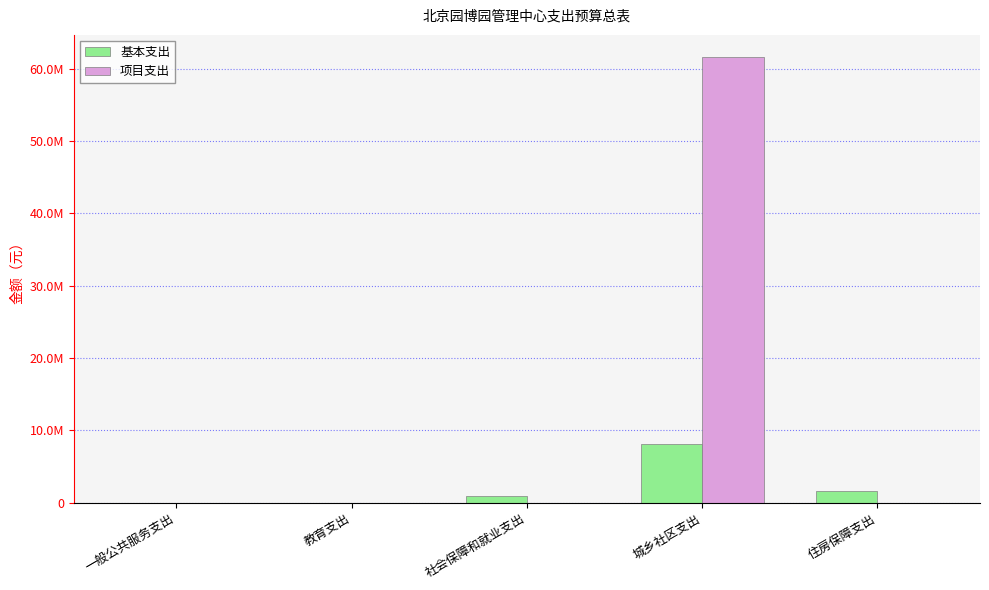

What is the difference between the second highest and minimum values in the 项目支出 series?

9000